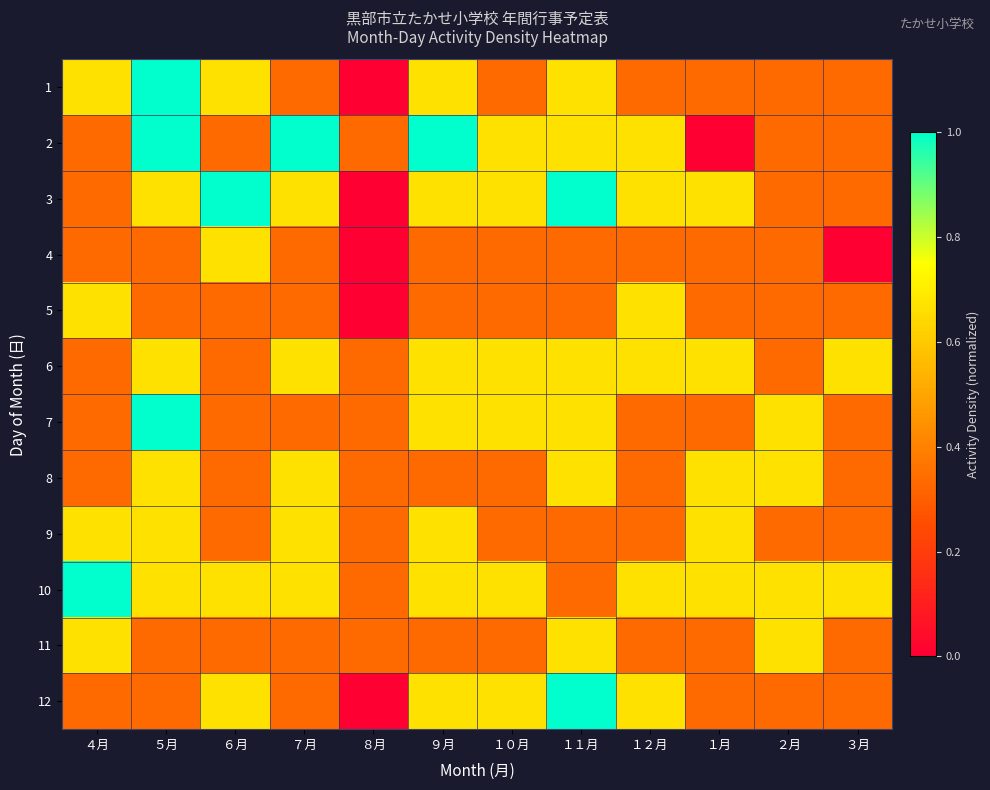

List the series in order of their peak value, highest first.

1, 2, 3, 7, 10, 12, 4, 5, 6, 8, 9, 11